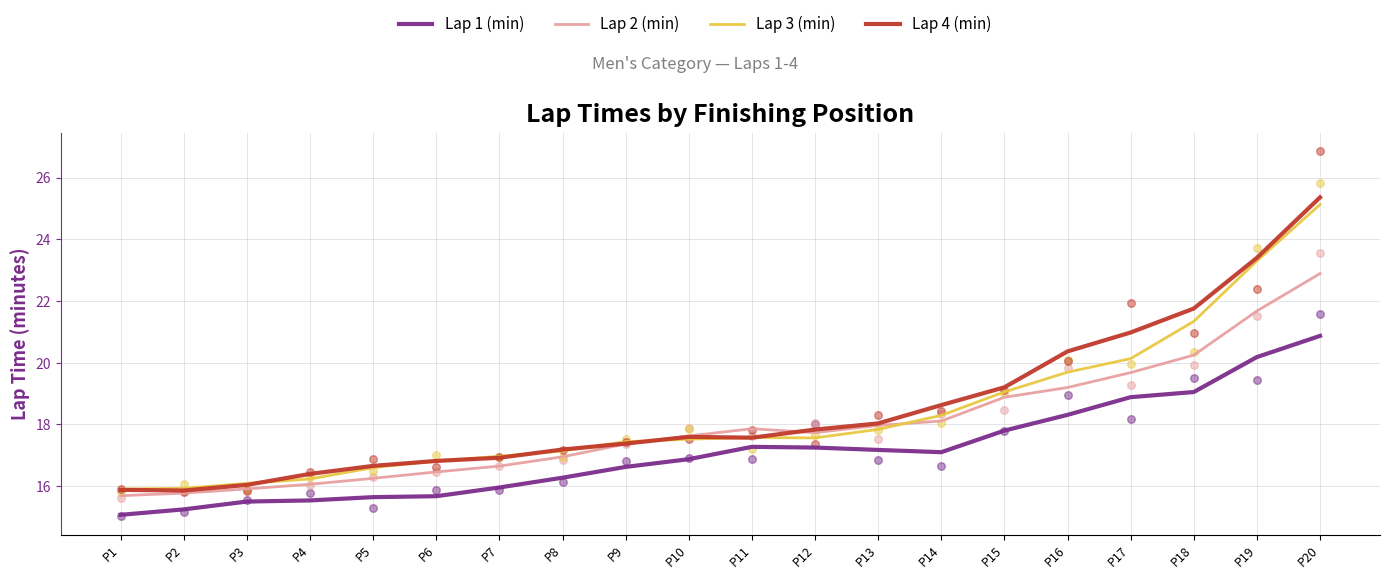

Which series reaches the maximum Y coordinate?

Lap 4 (min)